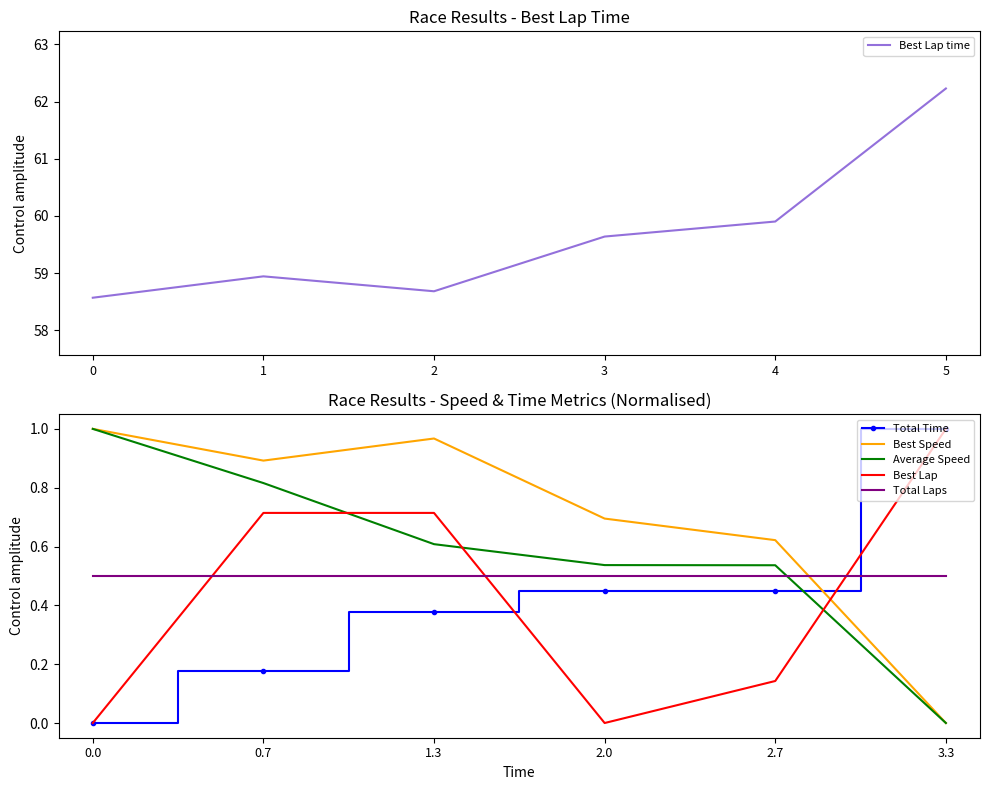

What are all the series names shown in the legend?

Best Lap time, Total Time, Best Speed, Average Speed, Best Lap, Total Laps